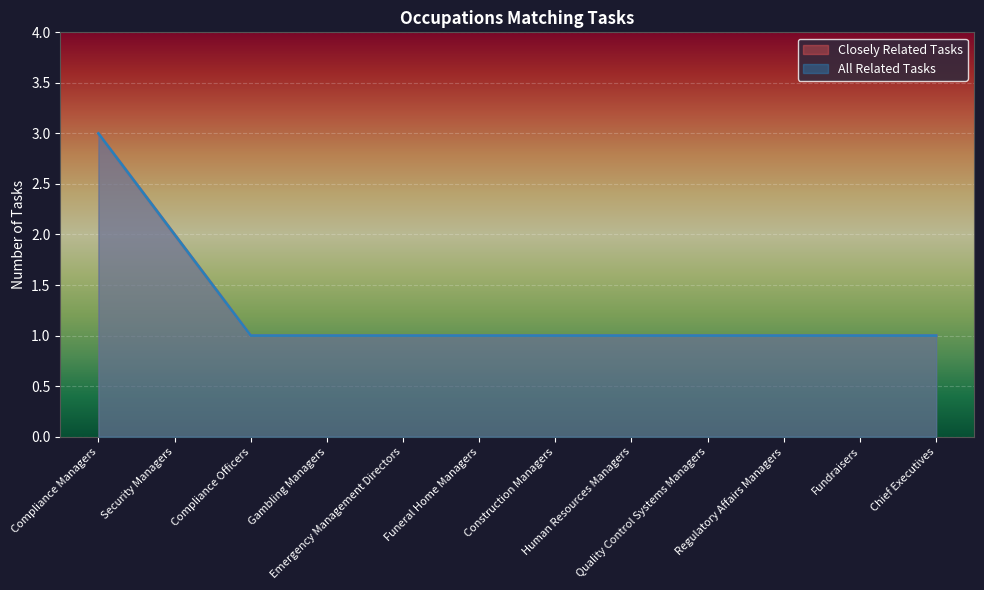

Count the All Related Tasks values in the range 1 to 2.

11